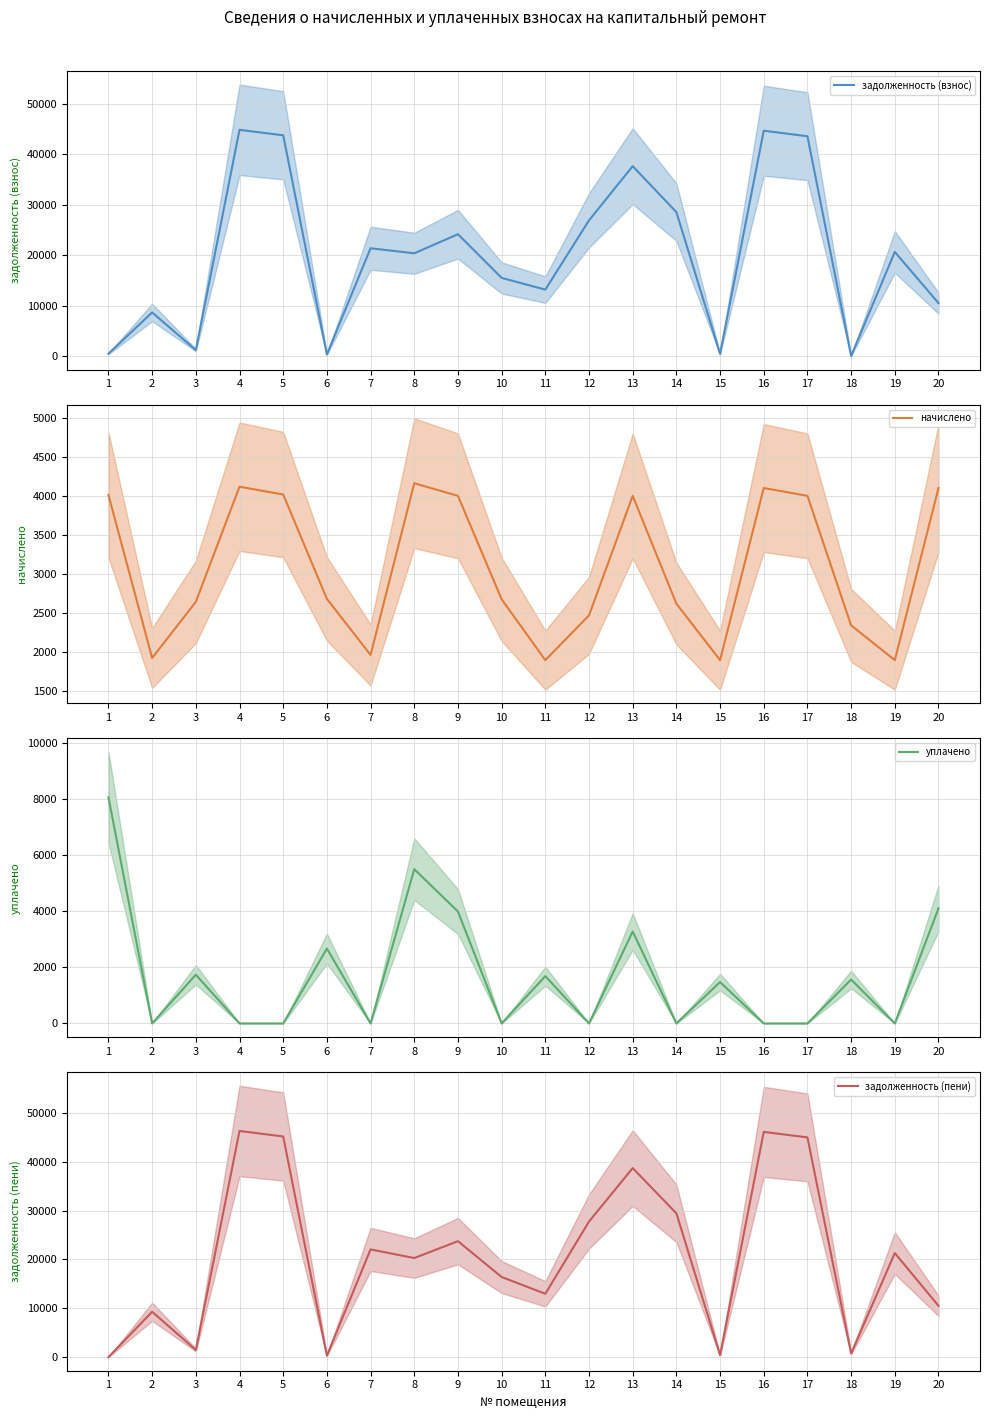

Which label corresponds to the smallest value in the chart?

18